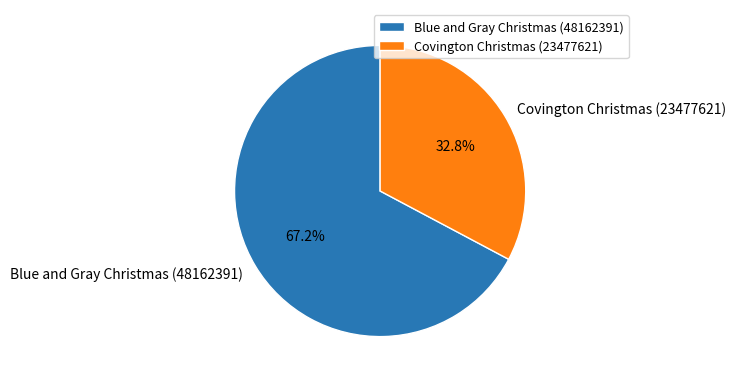

To the nearest percent, what is the difference between the largest and smallest slice percentages?

34%